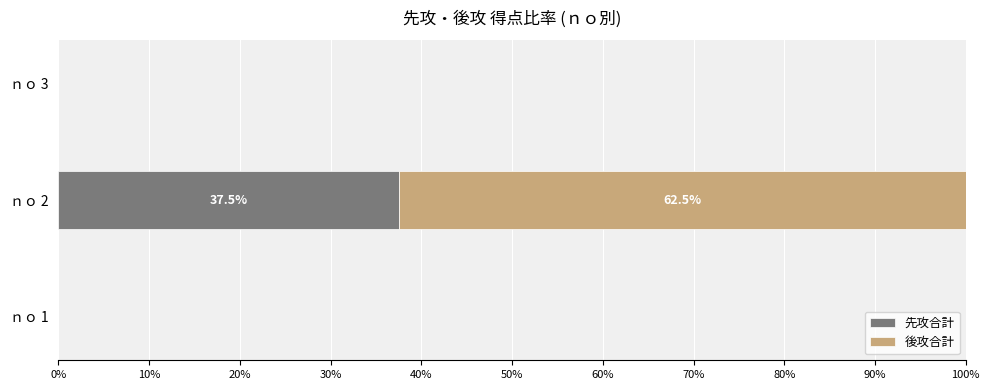

The 先攻合計 series shows 0.0 at ｎｏ 3. True or false?

True